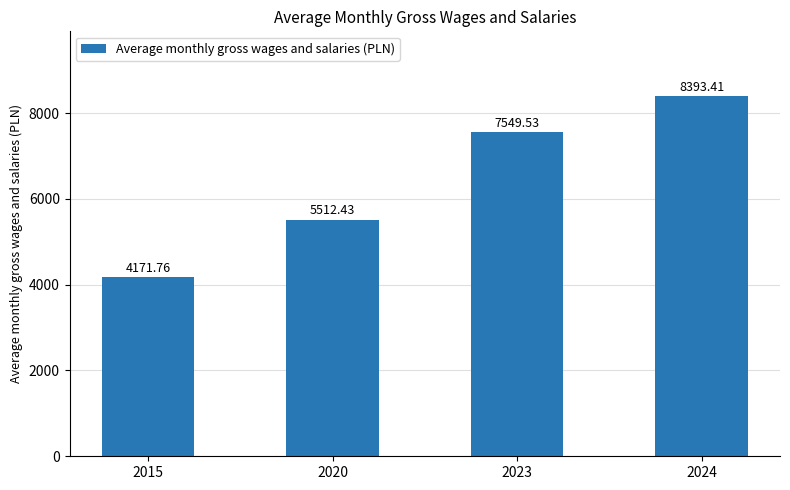

At which label does the data first exceed 7549?

2023